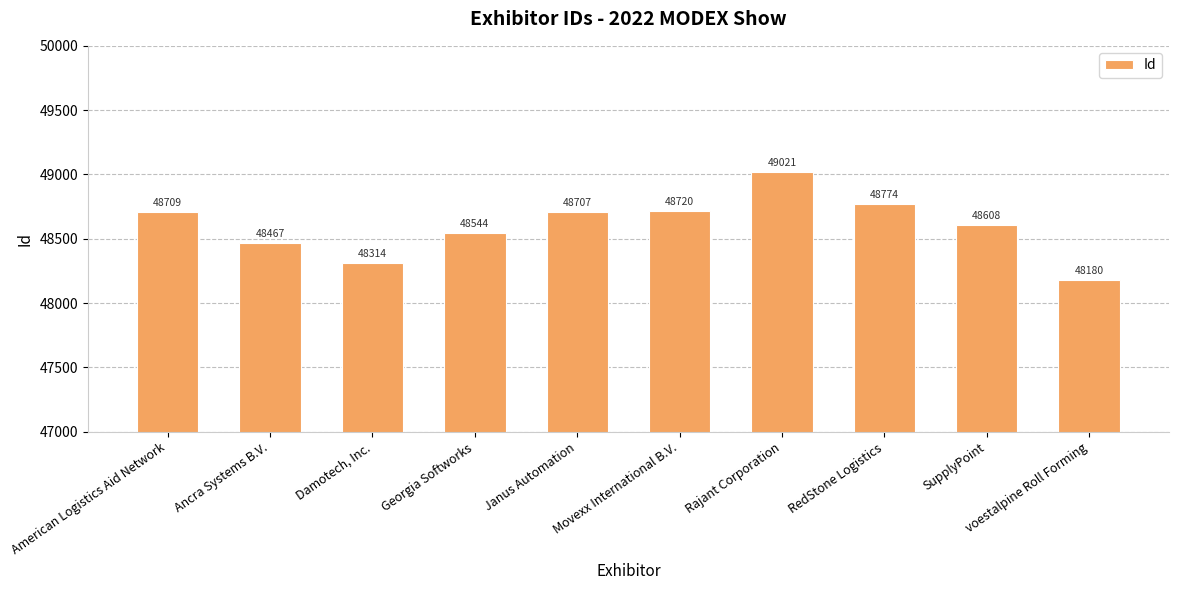

True or false: the data shows 31307 at Ancra Systems B.V..

False